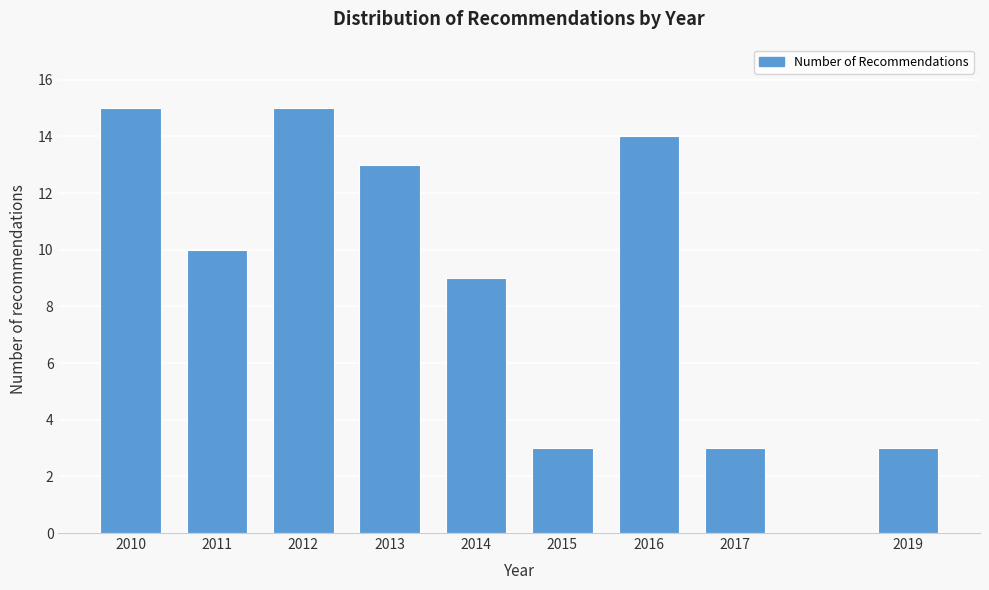

Reading left to right, transcribe all the data shown in this chart.

15	10	15	13	9	3	14	3	3